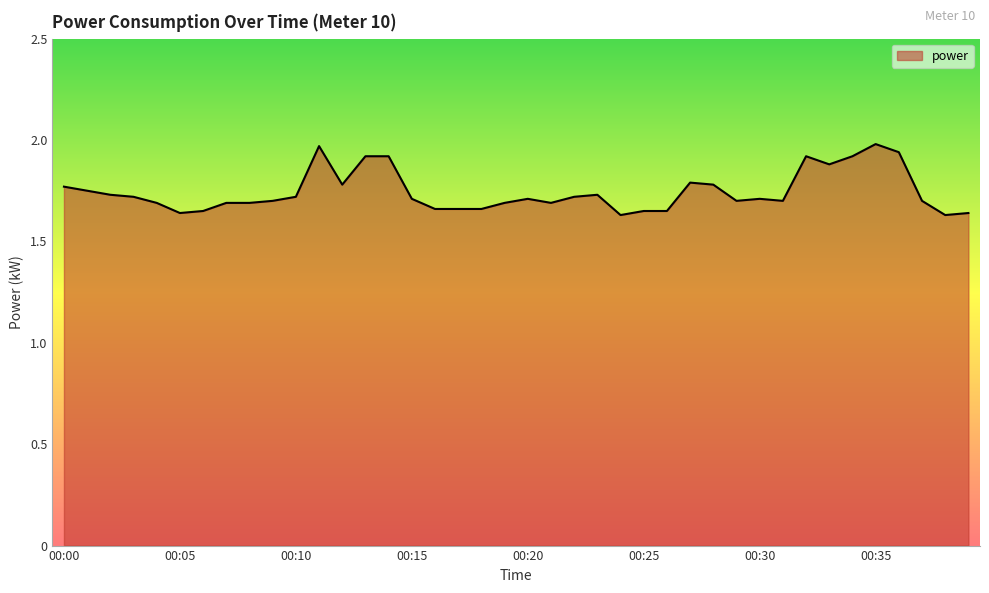

What is the difference between the maximum and minimum values?

0.4